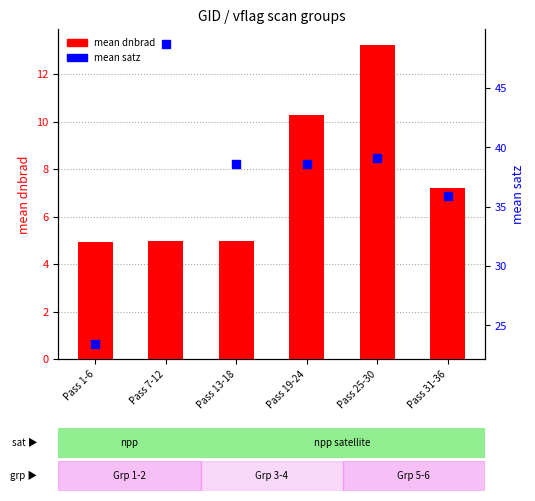

Which series contains the highest Y value?

mean satz